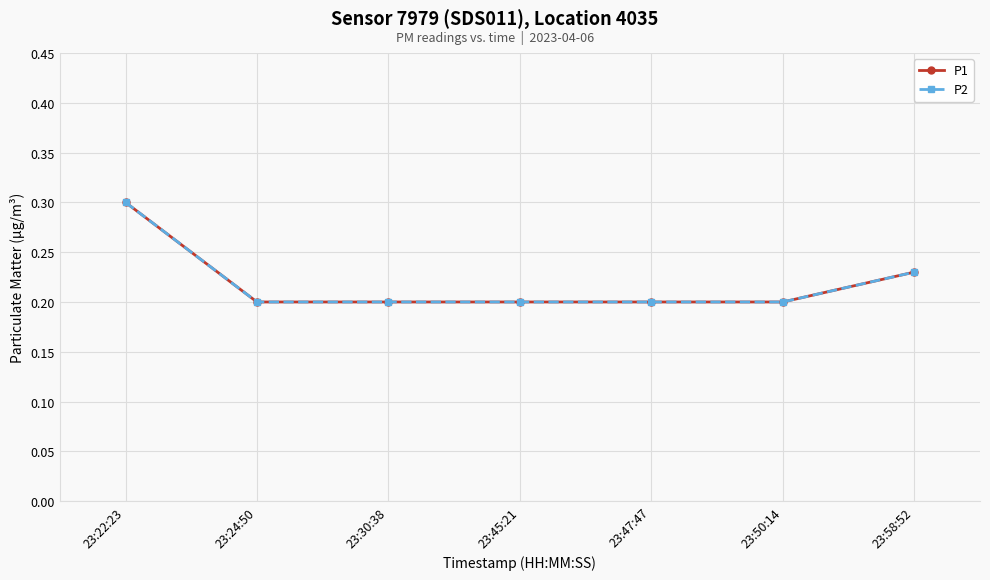

What position from the right is 23:45:21?

4